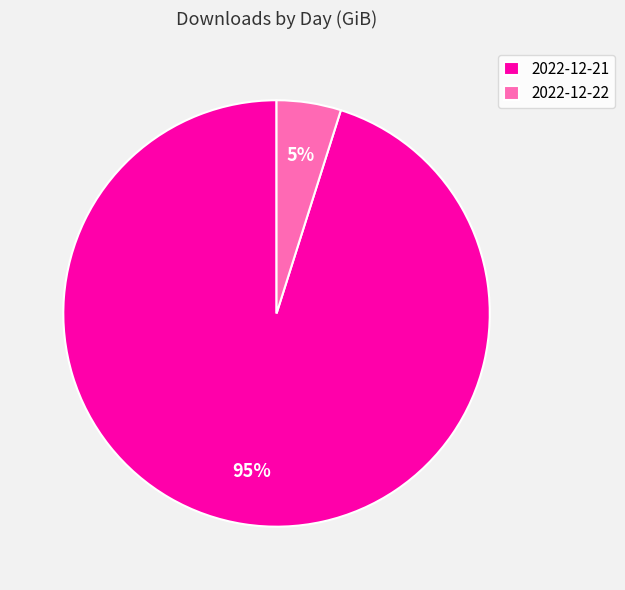

To the nearest percent, what is the difference between the largest and smallest slice percentages?

90%